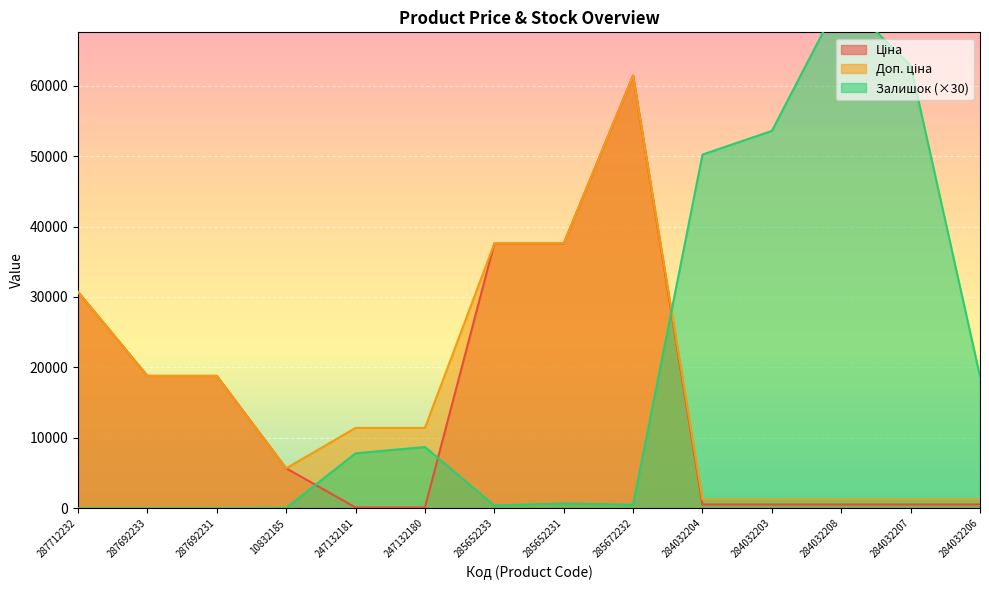

What is the highest value of the Залишок series?

72570.0